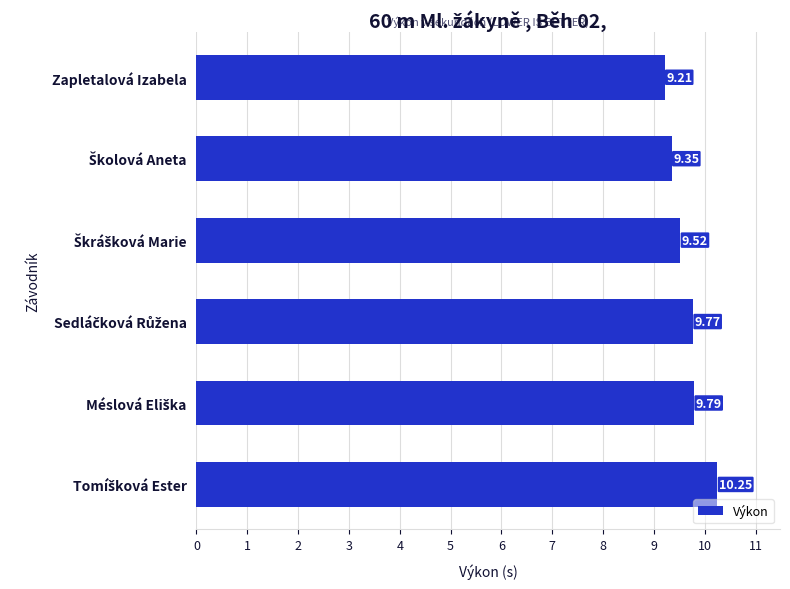

Count the number of categories in the chart.

6